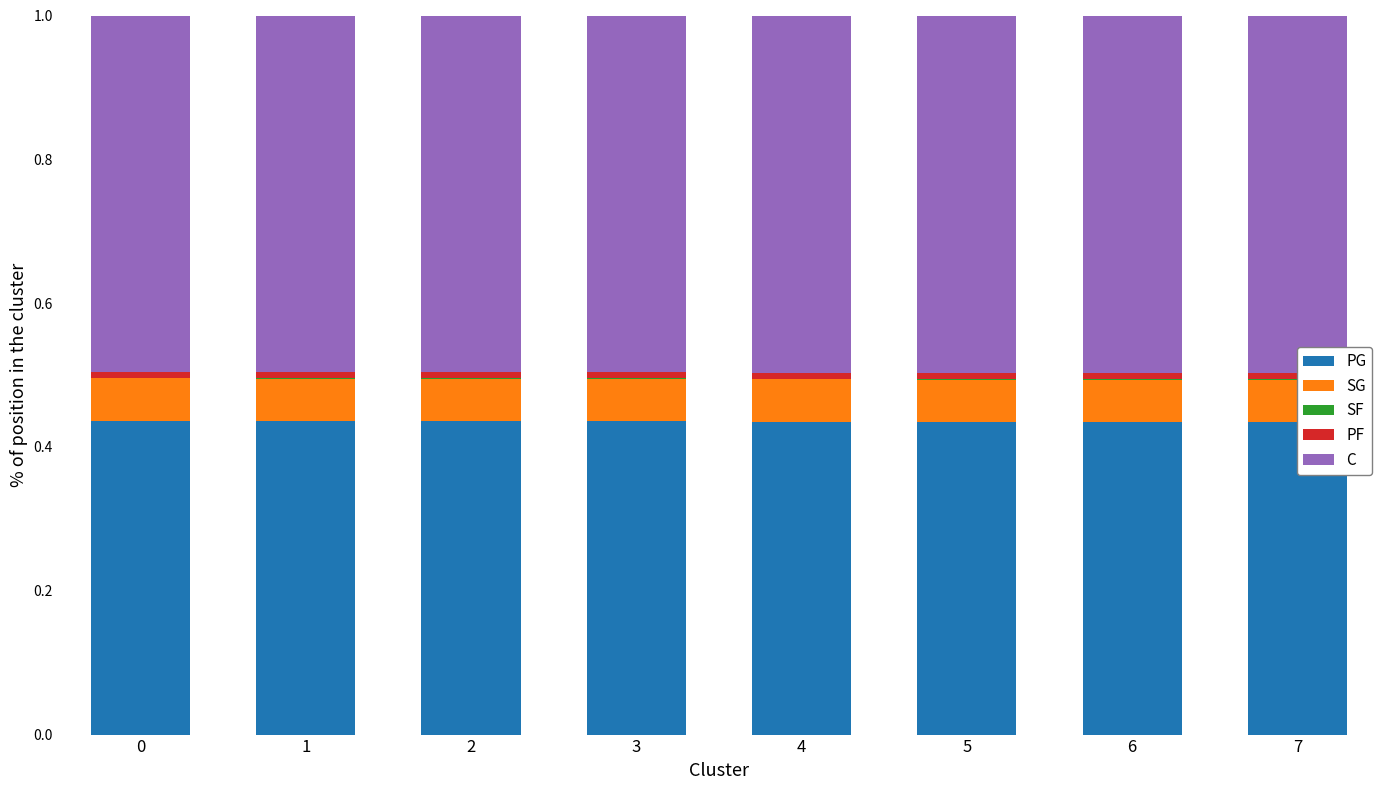

Count the number of data series in this chart.

5